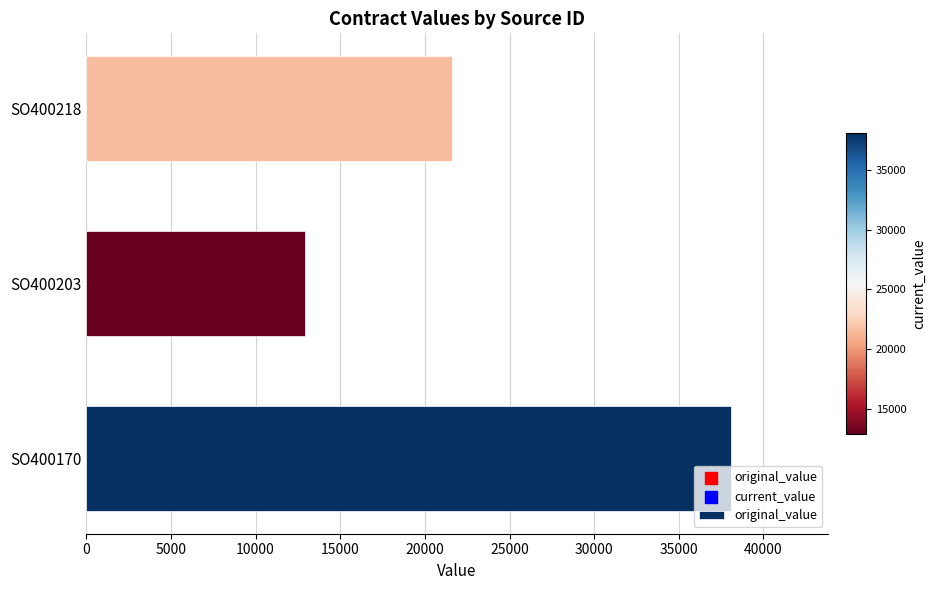

What is the ratio of the value at SO400218 to the value at SO400170?

0.6